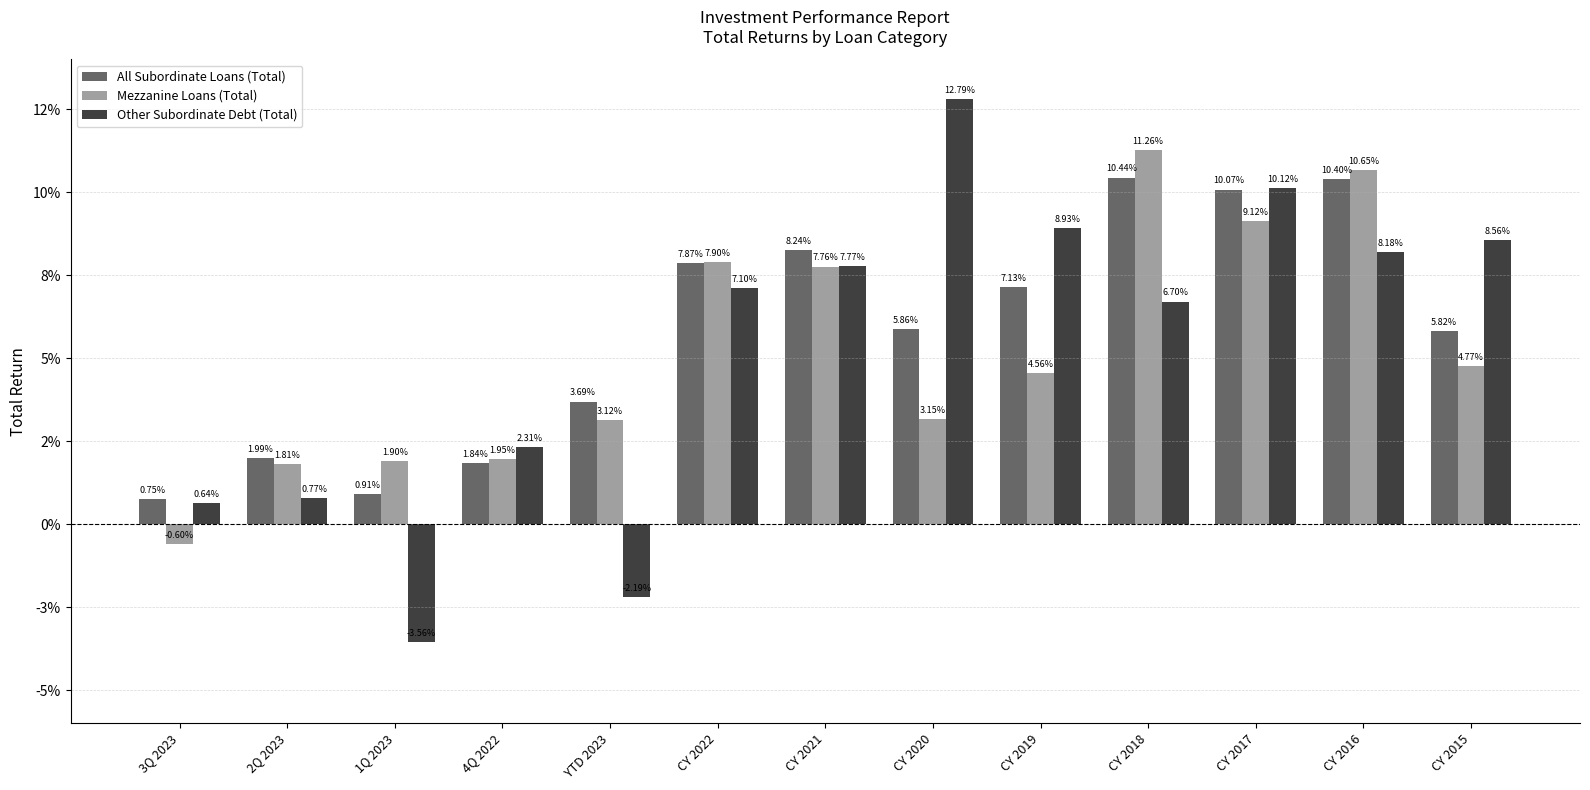

Are the bars grouped side by side (vs. stacked)?

Yes